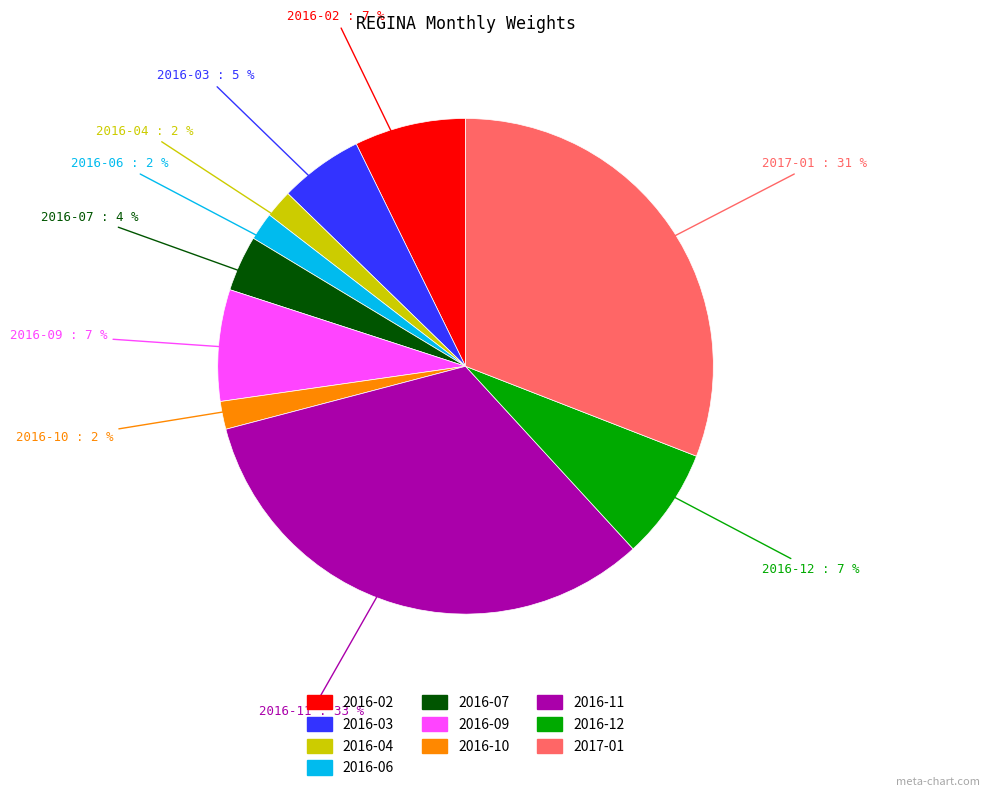

To the nearest percent, what is the difference between the largest and smallest slice percentages?

31%